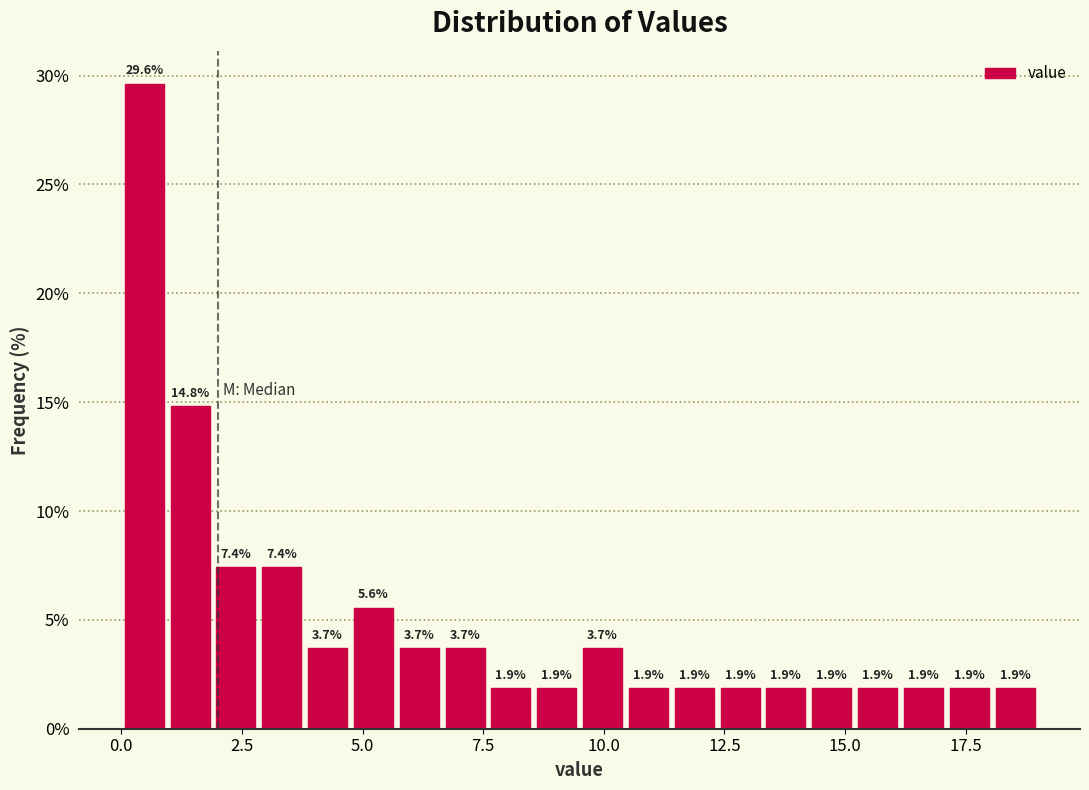

Read against the x-axis, roughly where is the centre of the tallest bar?

0.5